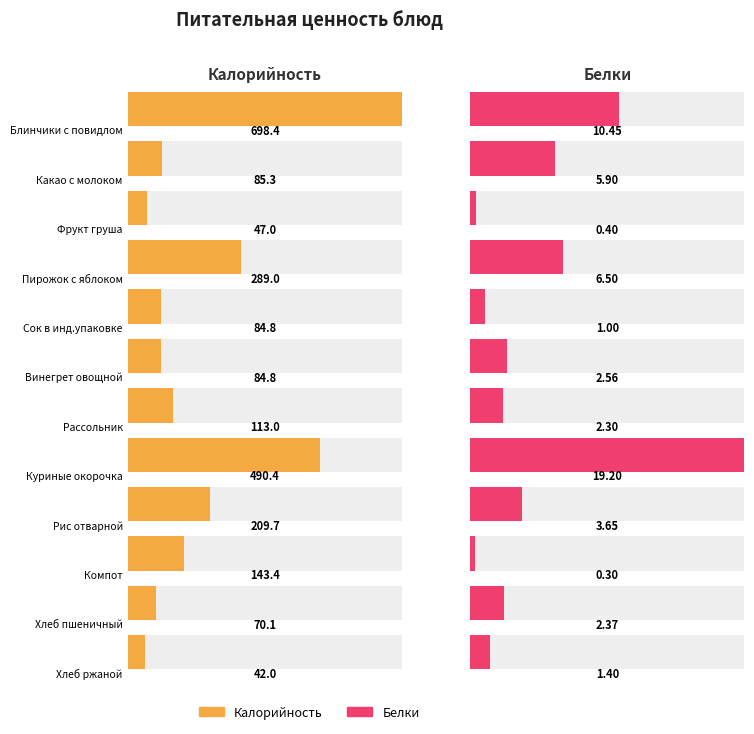

The Белки series shows 2.3 at Рассольник. True or false?

True